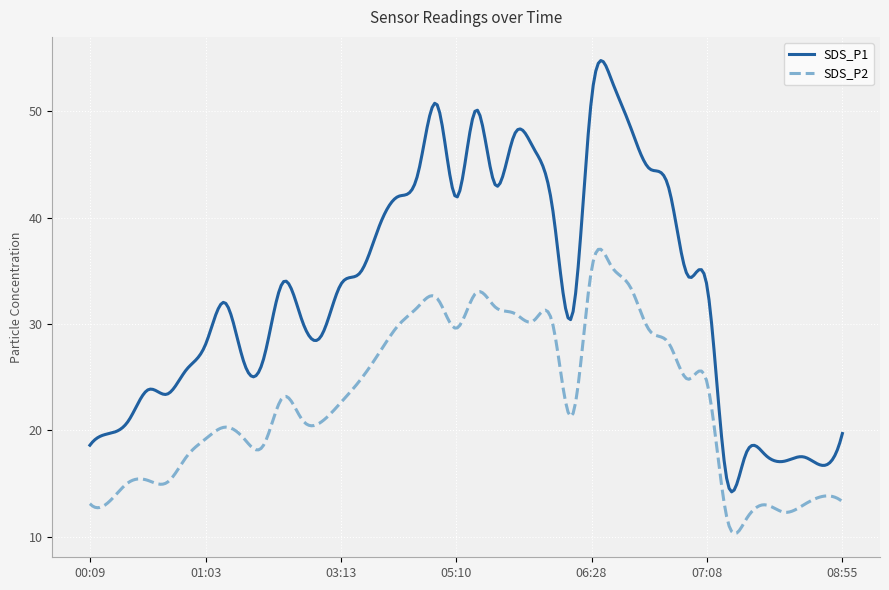

Which series has the largest total across all categories?

SDS_P1